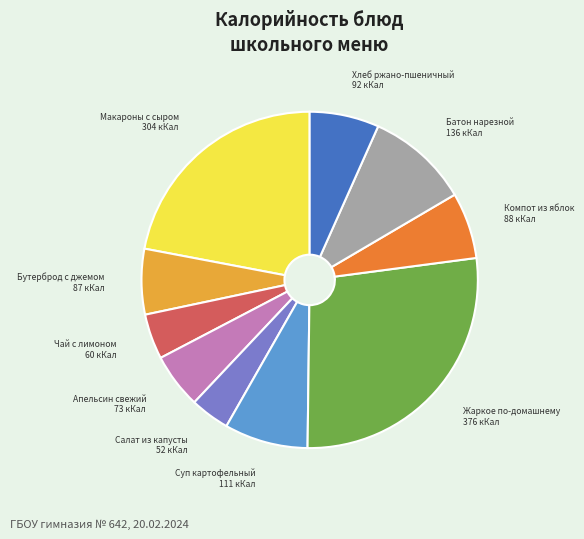

Is there a majority slice in this chart?

No